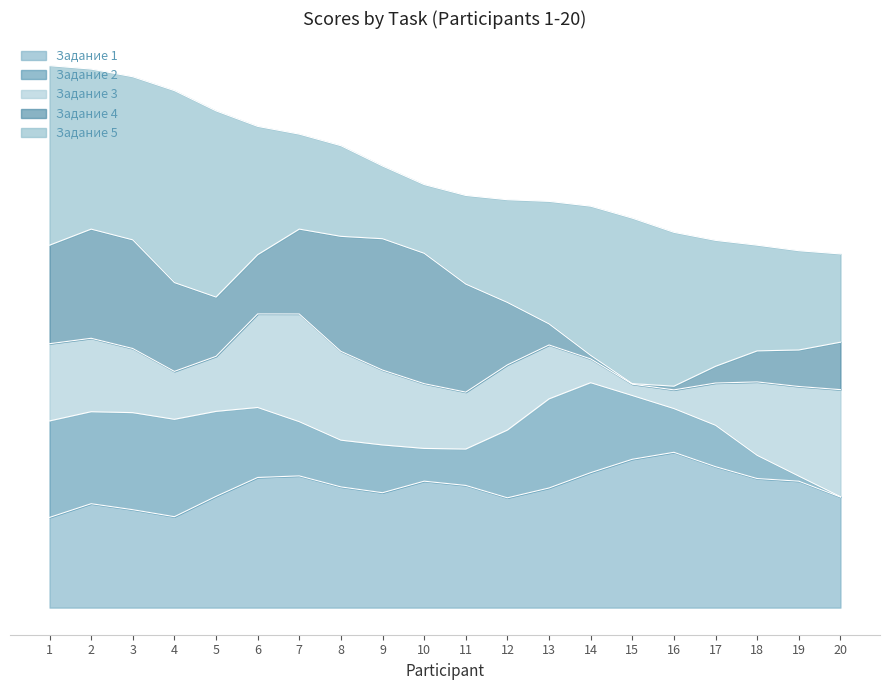

What is the sum of all Задание 3 values?

95